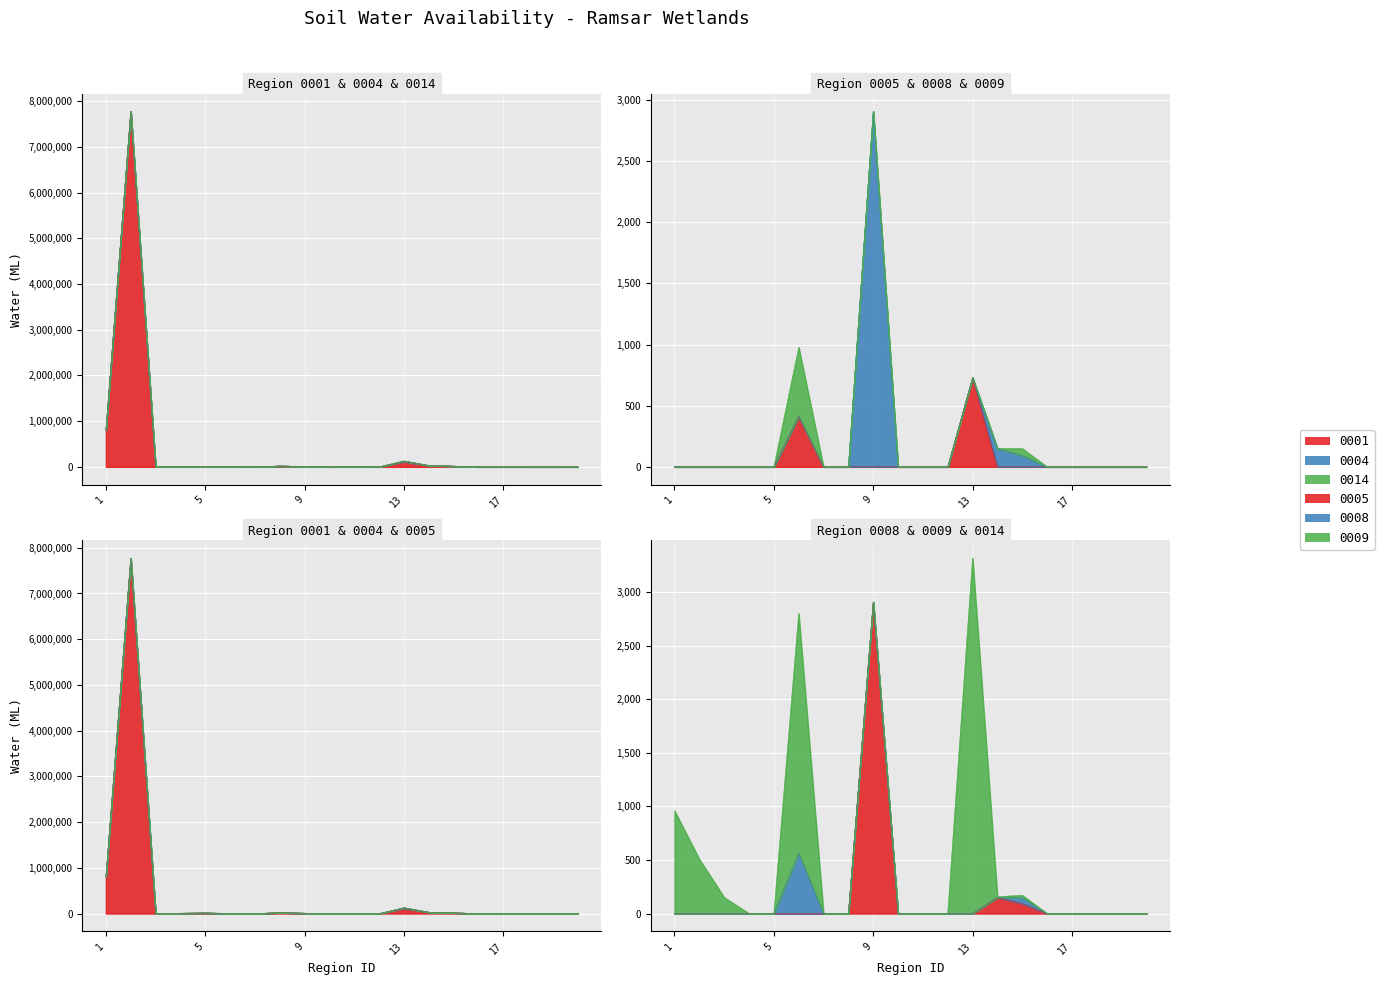

Which category has the highest value across all series?

2